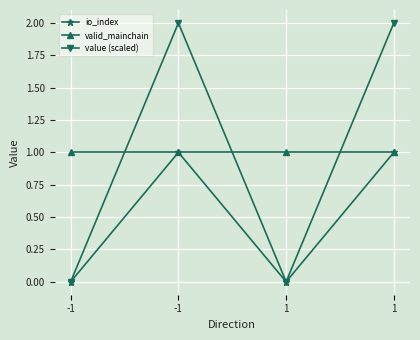

Which category has the highest value in the io_index series?

-1